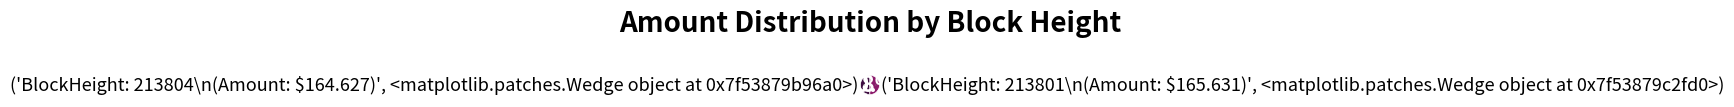

To the nearest percent, what is the average slice percentage?

50%